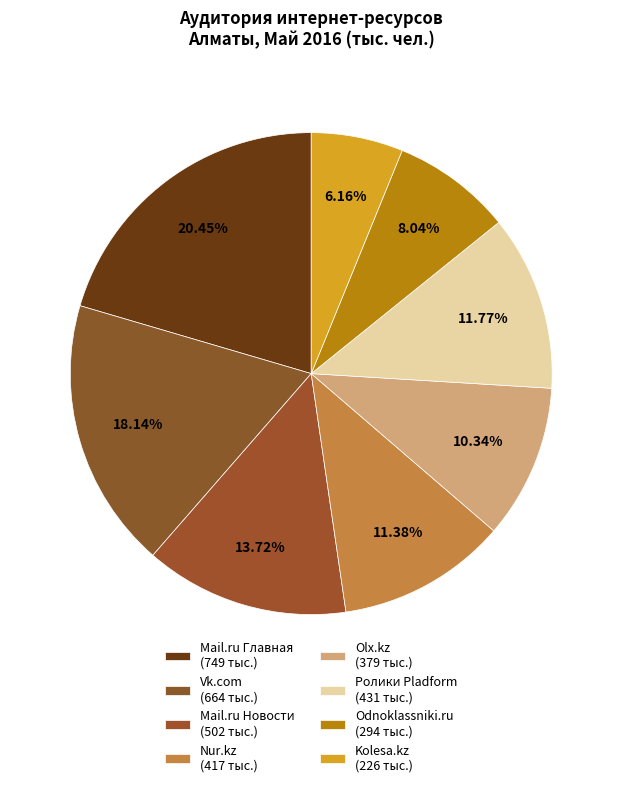

What percentage is the Olx.kz slice, to the nearest percent?

10%